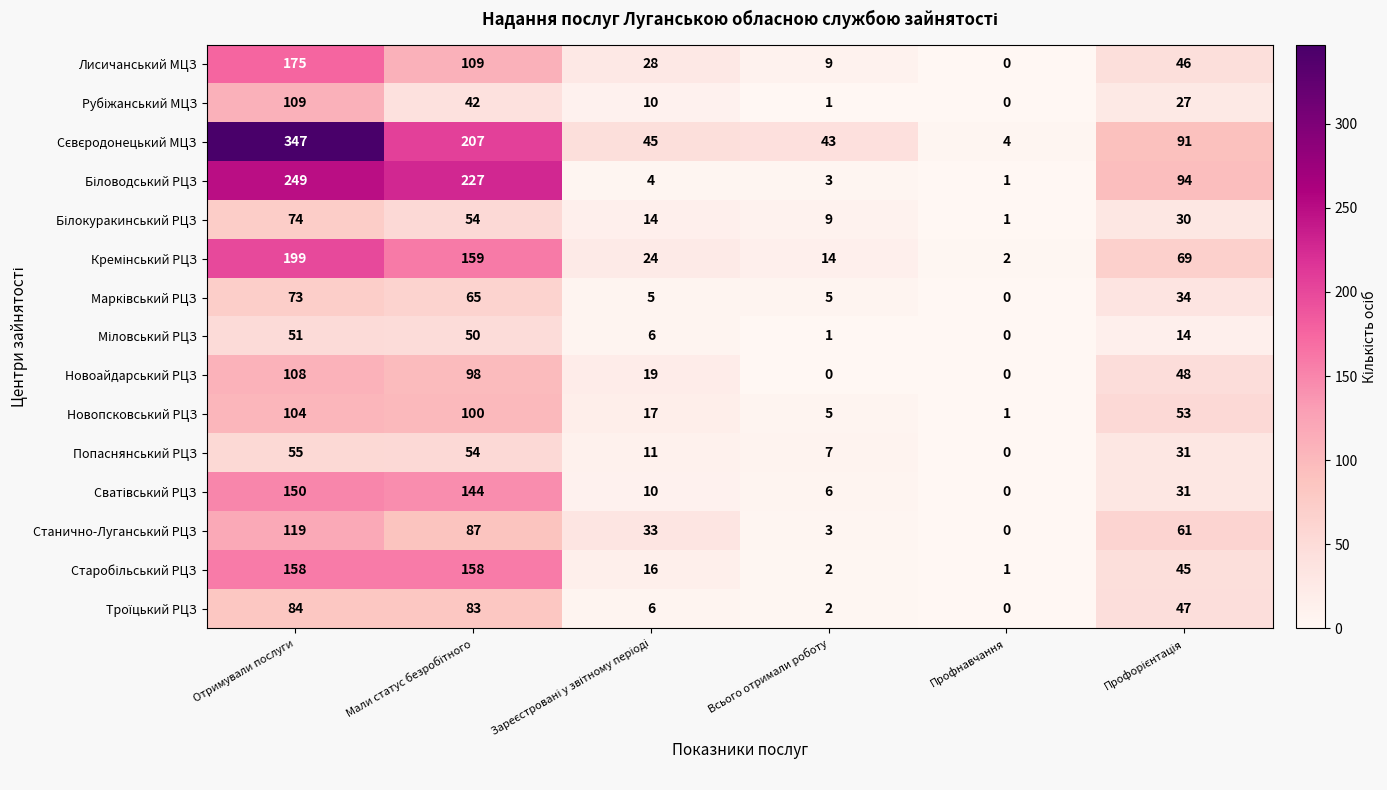

What is the difference between the highest and lowest values at Отримували послуги?

296